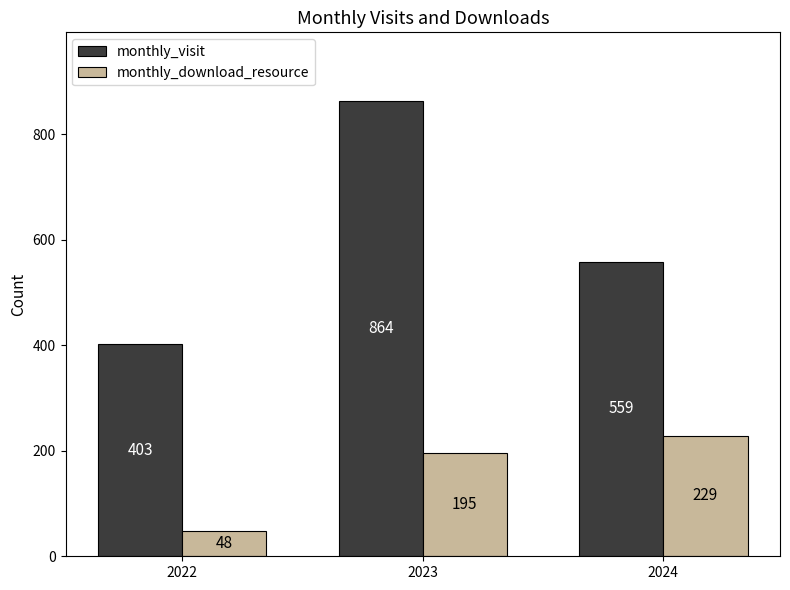

How many bars are there in total?

6